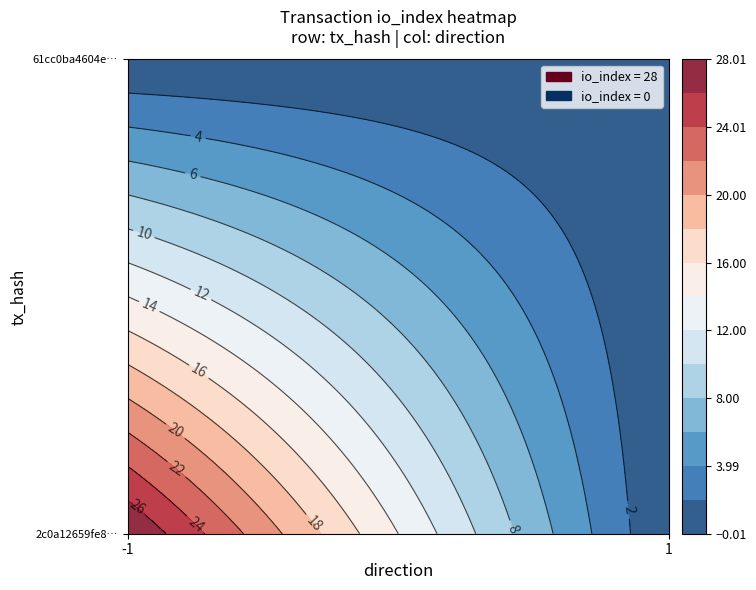

At 1, list the series in order from largest to smallest.

2c0a12659fe816ecee72c9b4803e111f7b38d2b, 61cc0ba4604e00ab6afc4b68c07551a498c8d4a